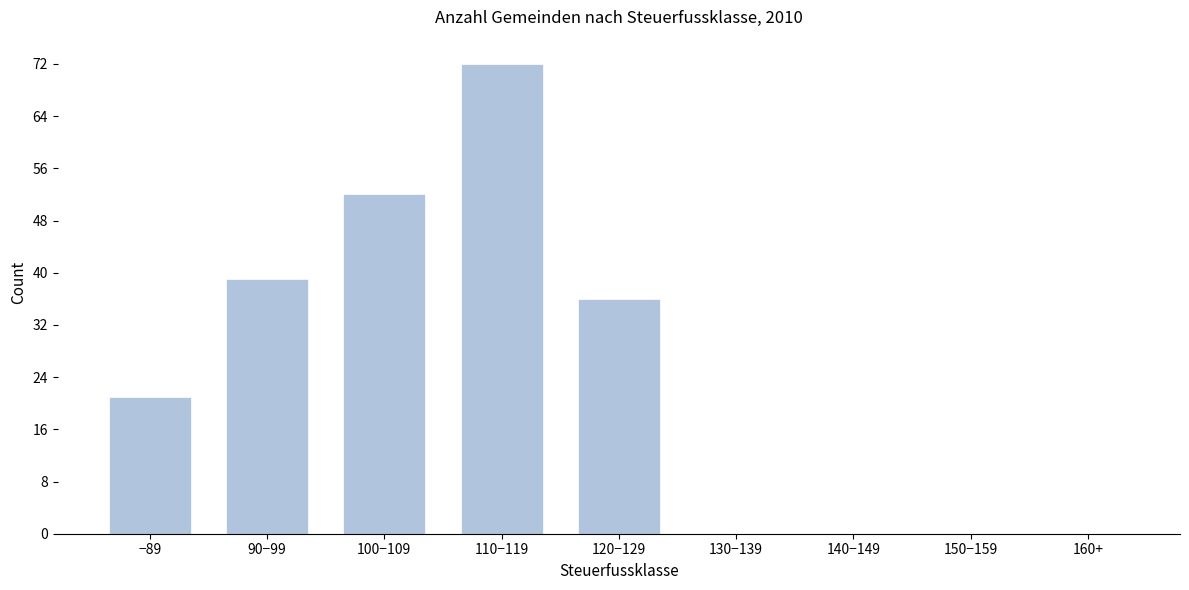

Reading left to right, list all the values displayed in this chart.

−89=21	90−99=39	100−109=52	110−119=72	120−129=36	130−139=0	140−149=0	150−159=0	160+=0